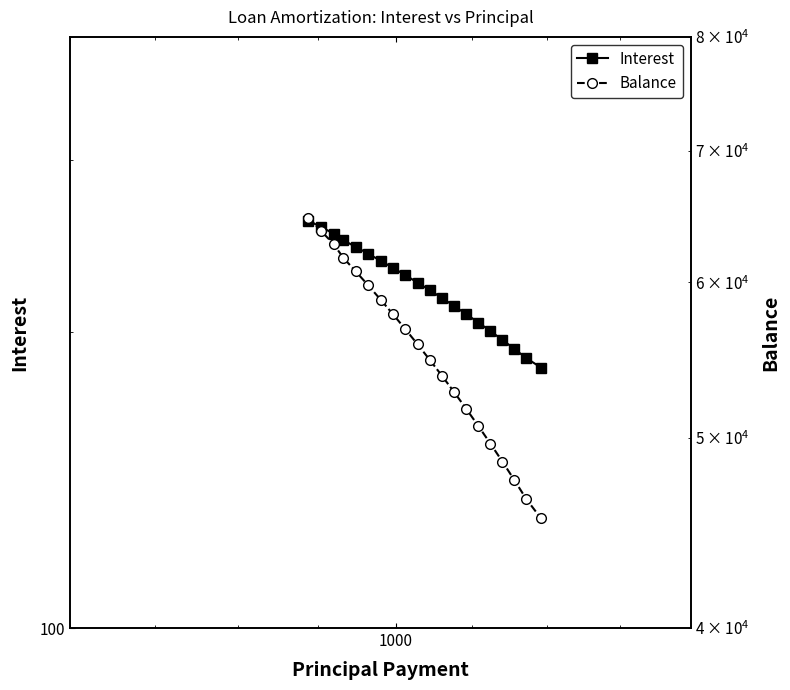

What is the difference between the second highest and second lowest values in the Balance series?

17188.0